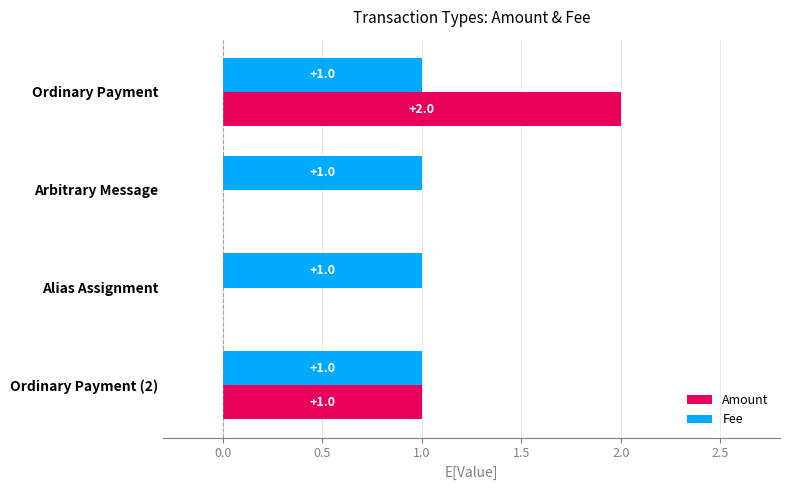

Which series has the largest total across all categories?

Fee